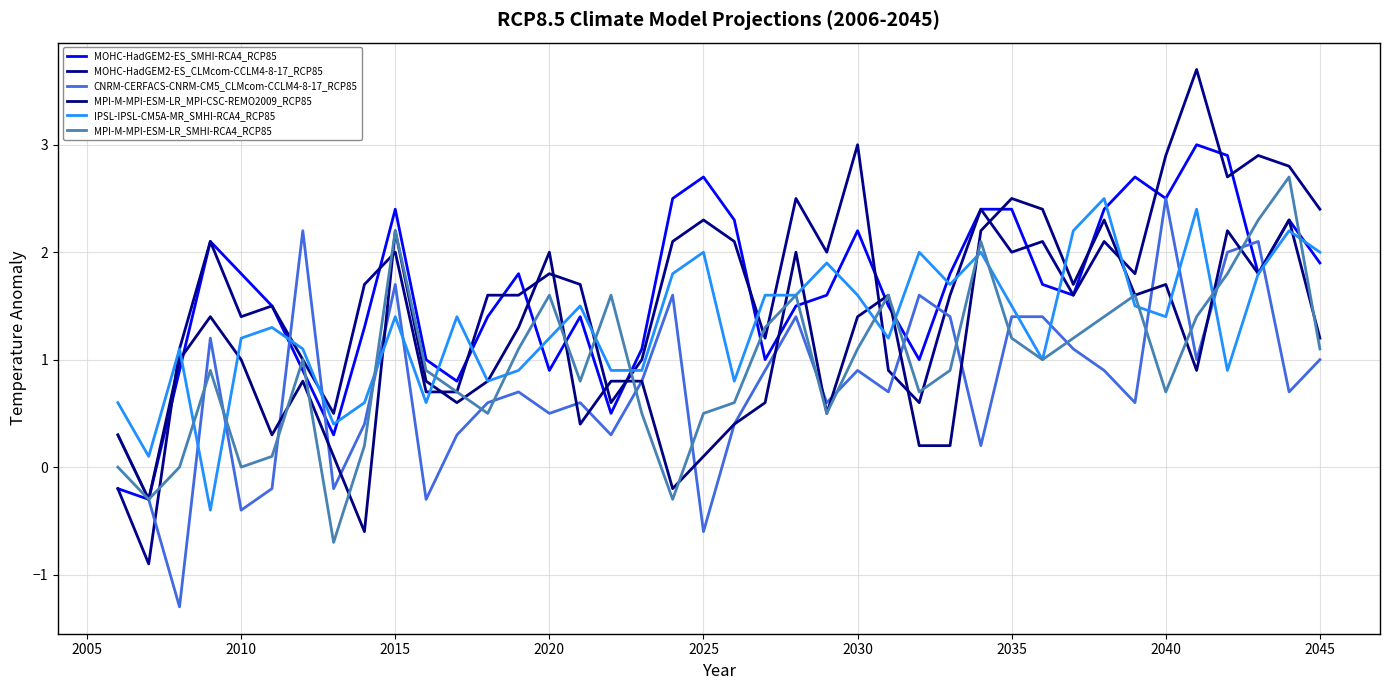

How many lines are shown in the chart?

6